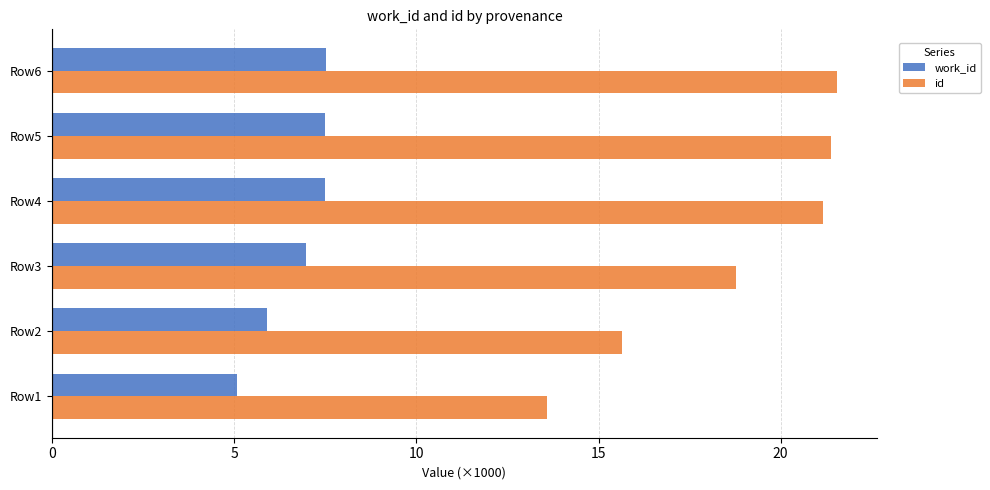

Is the value of work_id at Row4 greater than the value of id at Row3?

No